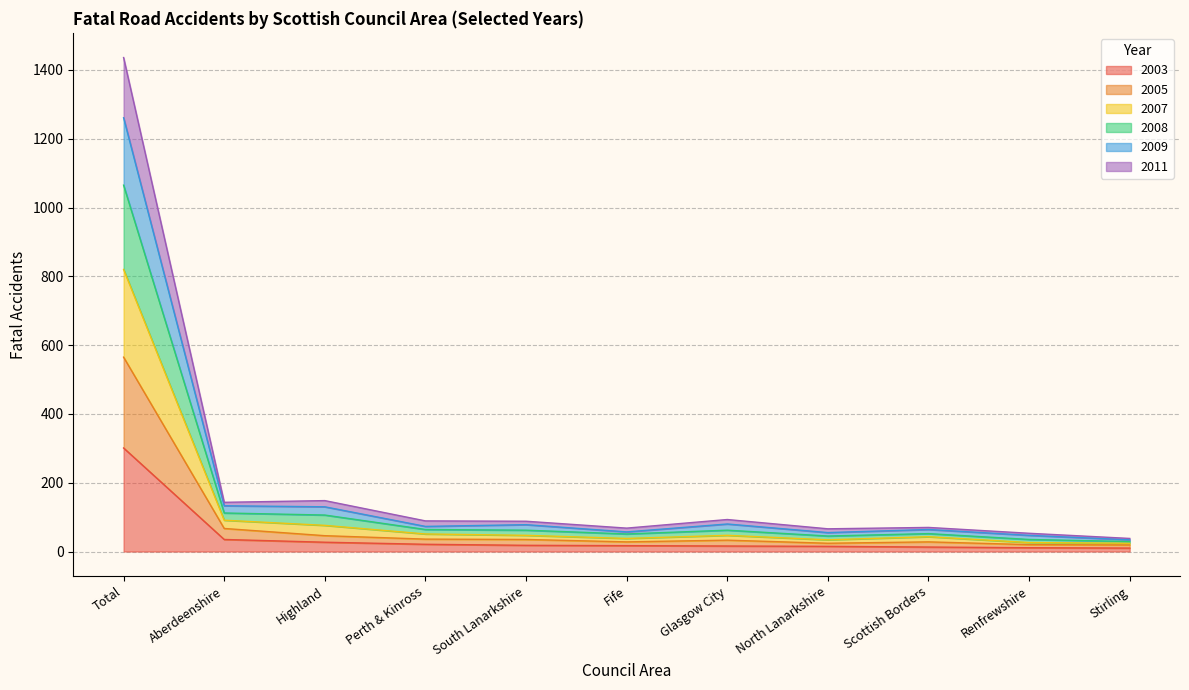

What is the greatest value displayed?

1436